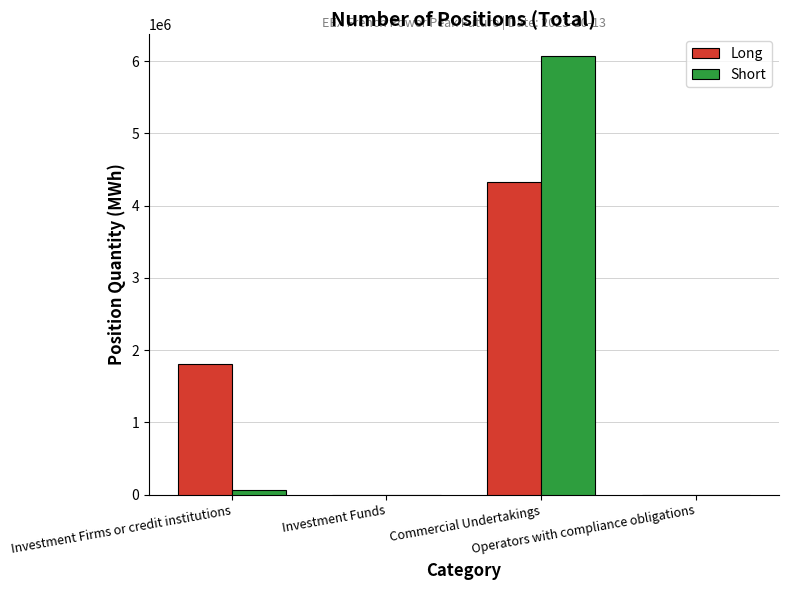

What is the maximum value for Long?

4326156